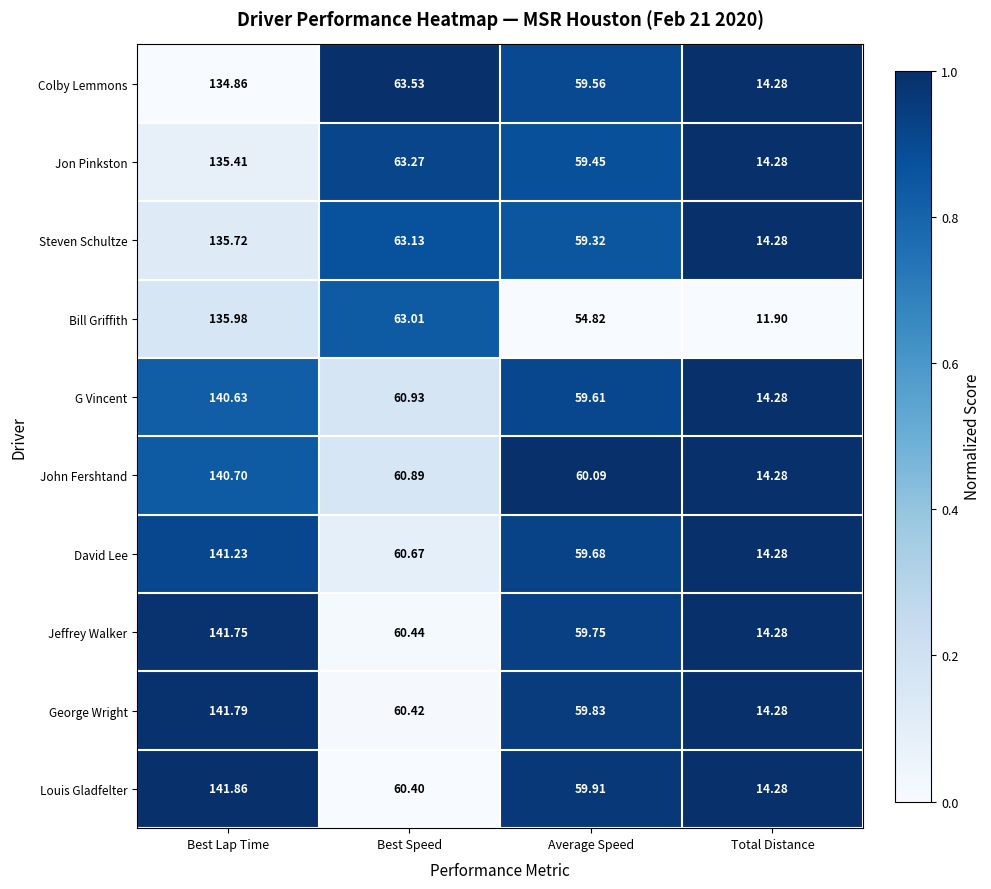

What is the spread (max minus min) of values at Best Speed?

3.1